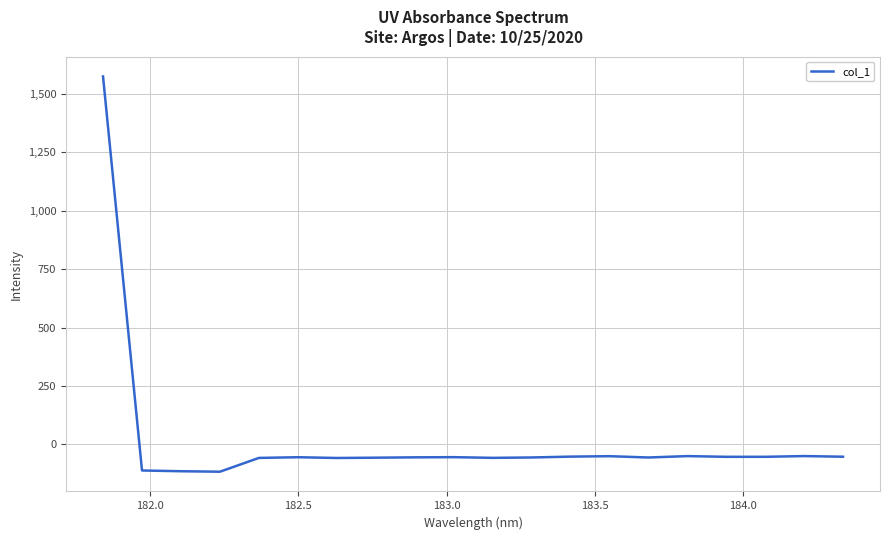

Does the chart have visible grid lines?

Yes